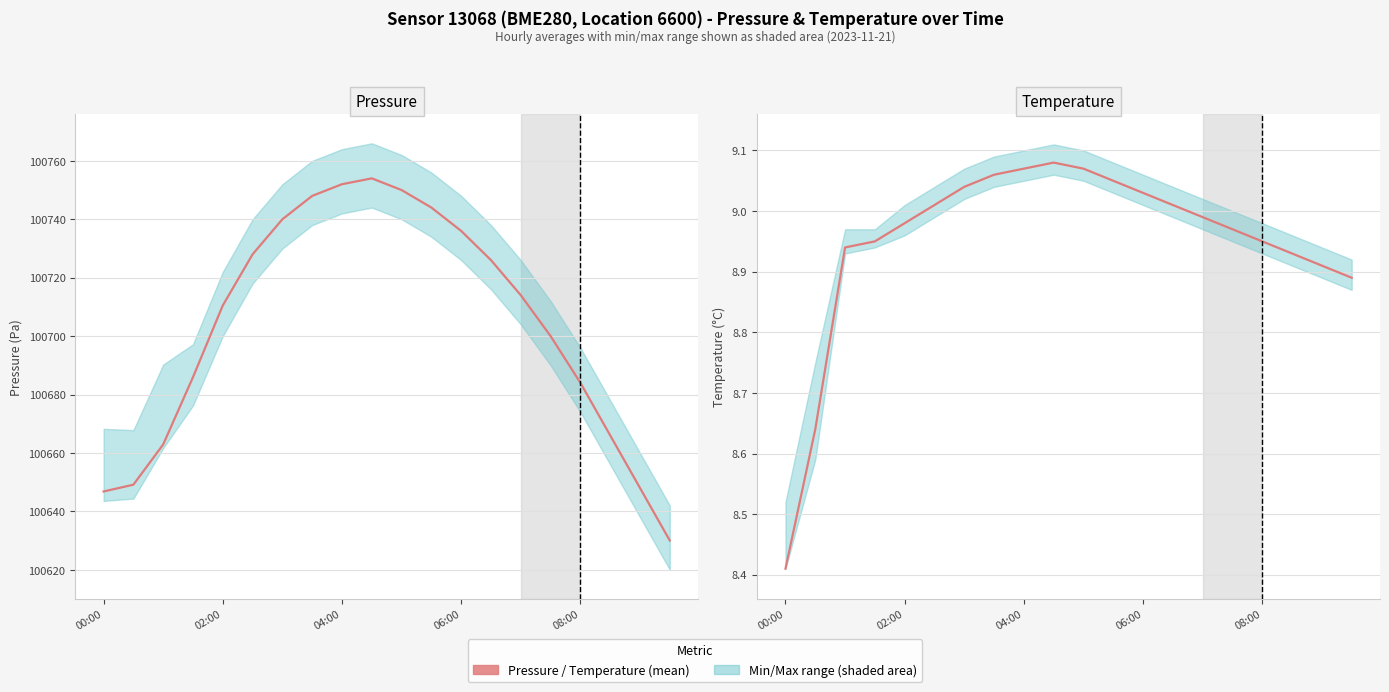

At which category does Temperature (°C) reach its first local peak?

9